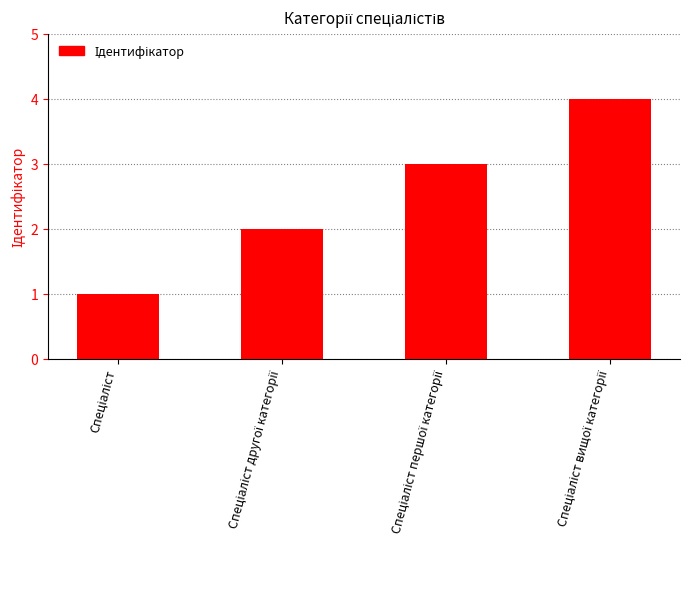

Count the number of categories in the chart.

4